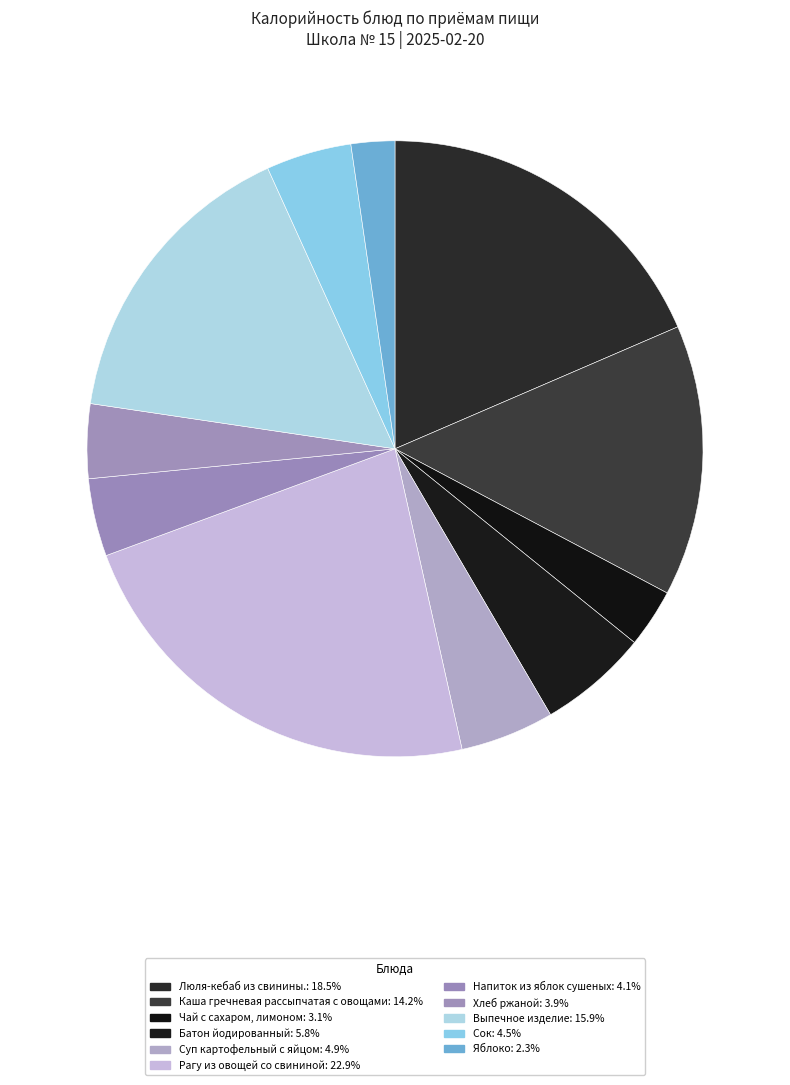

To the nearest percent, what is the difference between the largest and smallest slice percentages?

21%